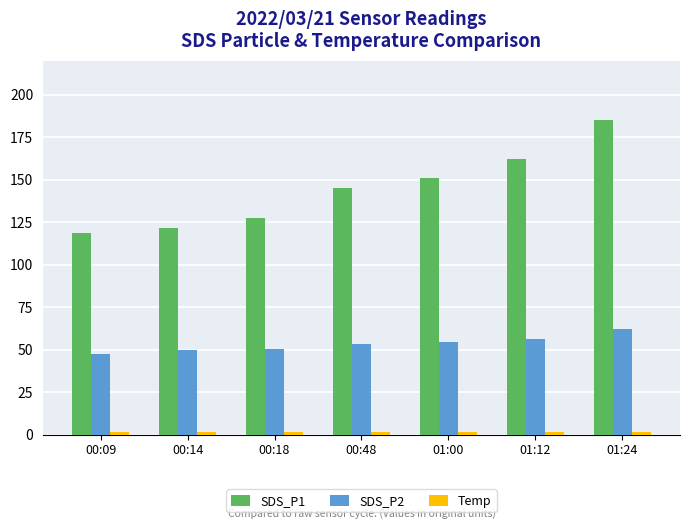

Which series has the largest range (max minus min)?

SDS_P1